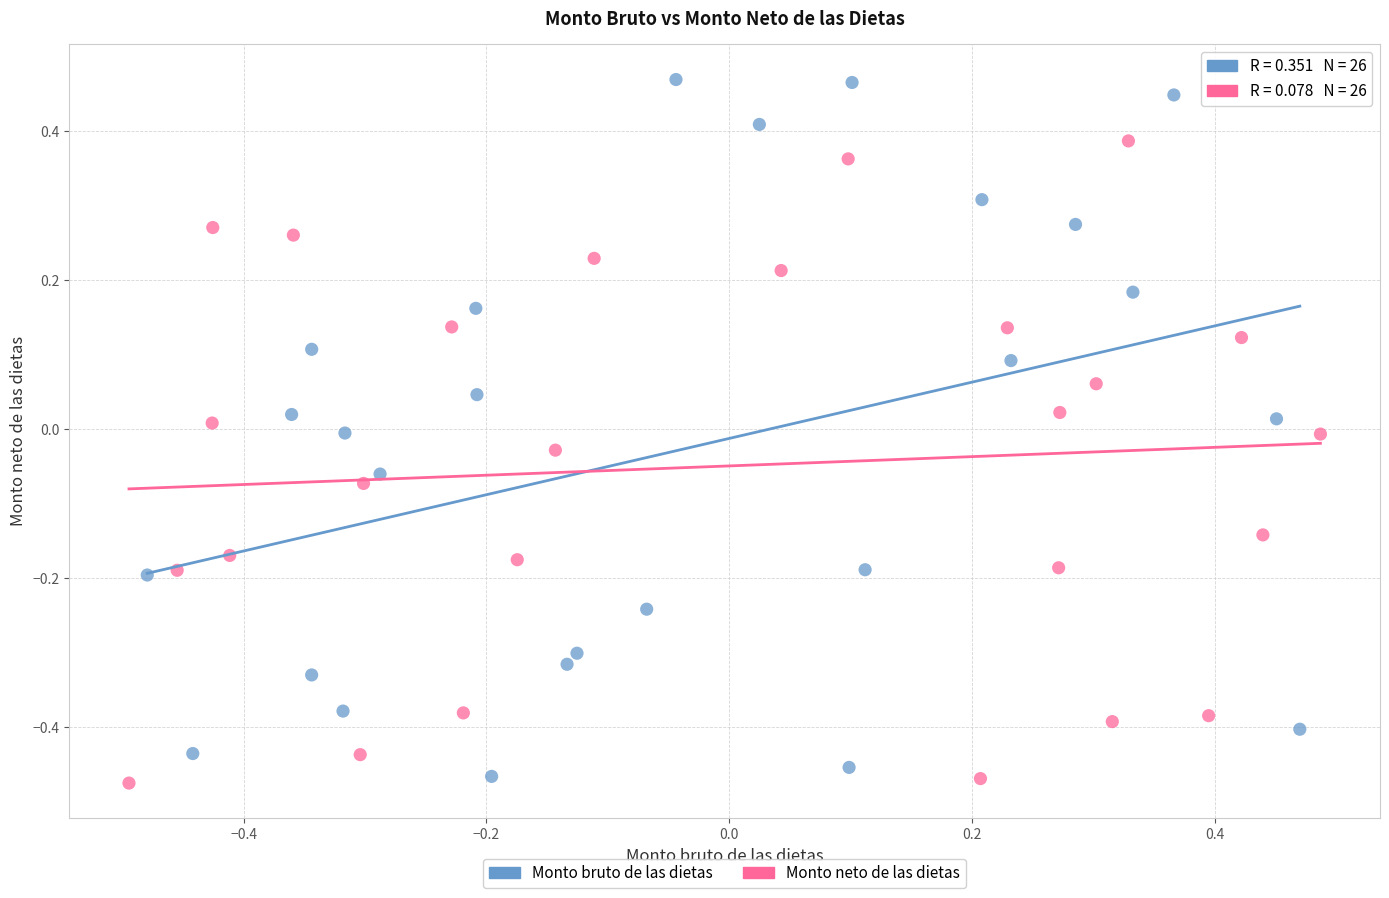

Which series contains the highest Y value?

Monto bruto de las dietas